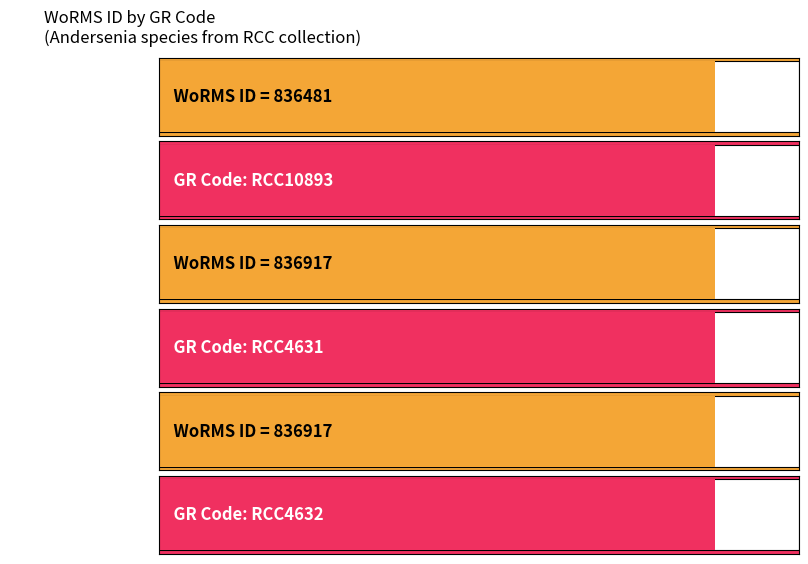

Rank the categories by value from highest to lowest.

RCC4631, RCC4632, RCC10893